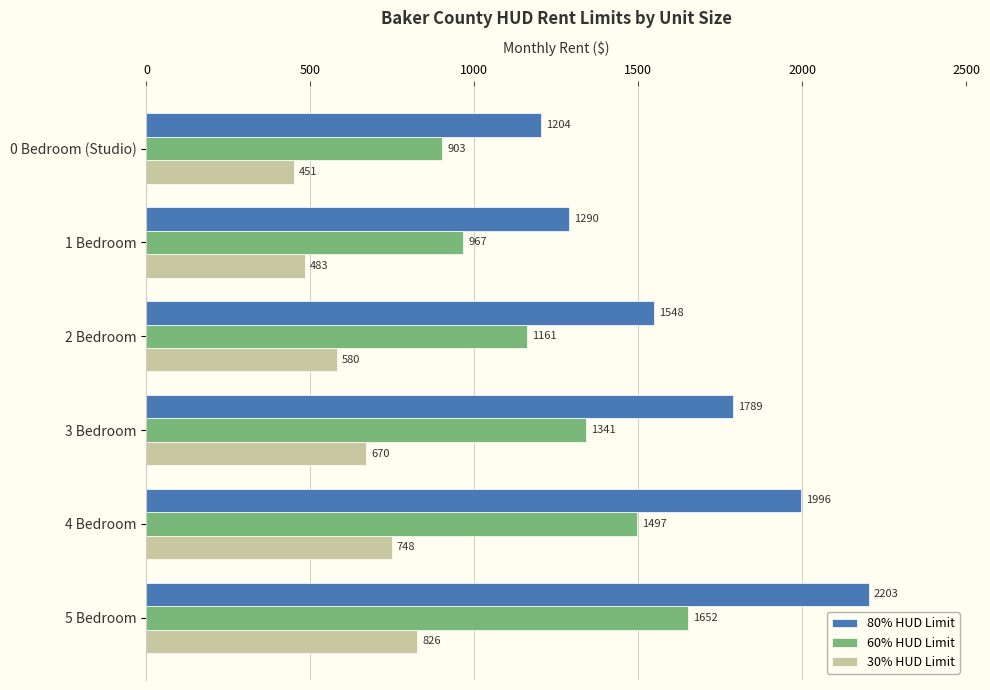

The value of 30% HUD Limit at 1 Bedroom is 241. True or false?

False